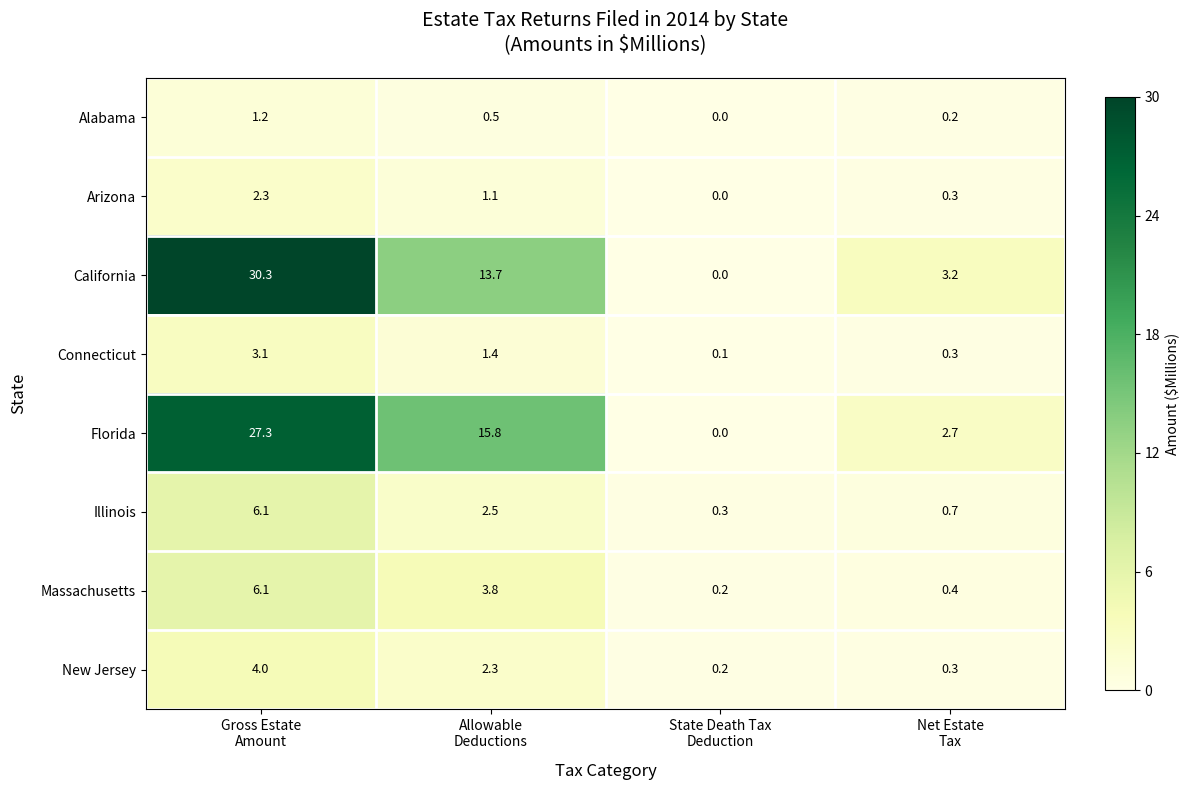

At how many categories does at least one series exceed 3?

3